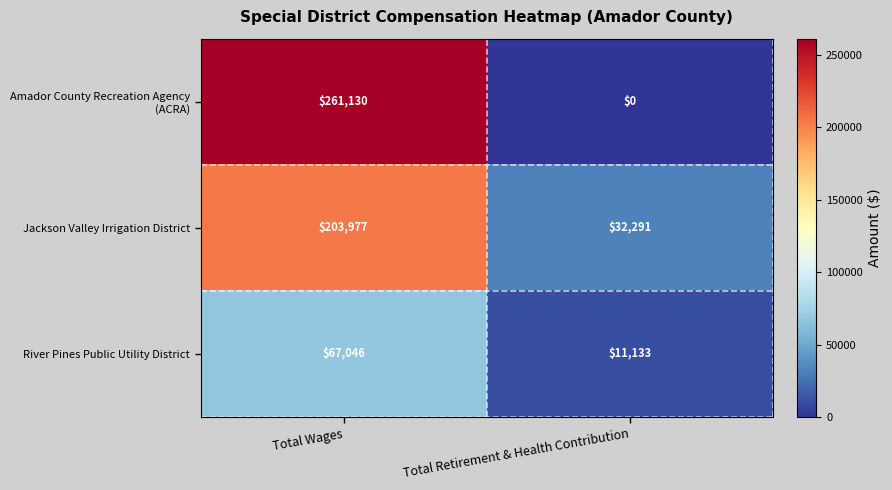

Is it true that River Pines Public Utility District equals 99487 at Total Wages?

False